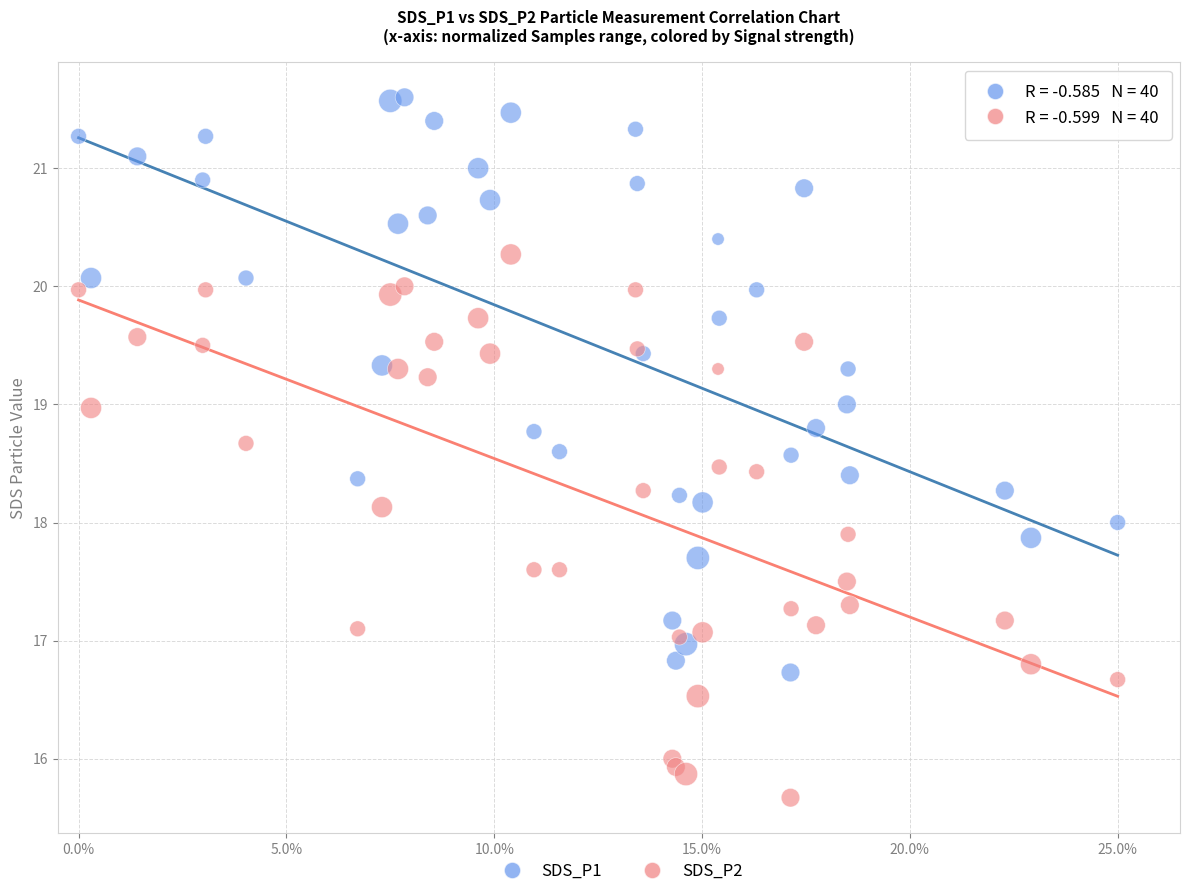

What are all the series names shown in the legend?

SDS_P1, SDS_P2